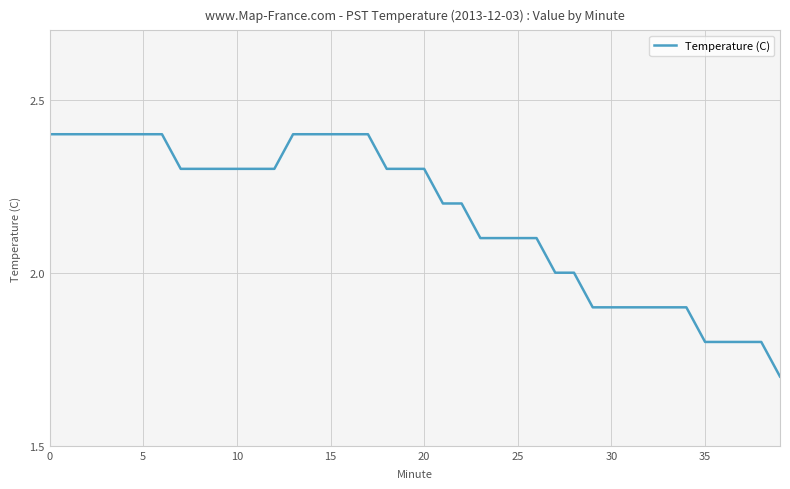

What is the average value?

2.2